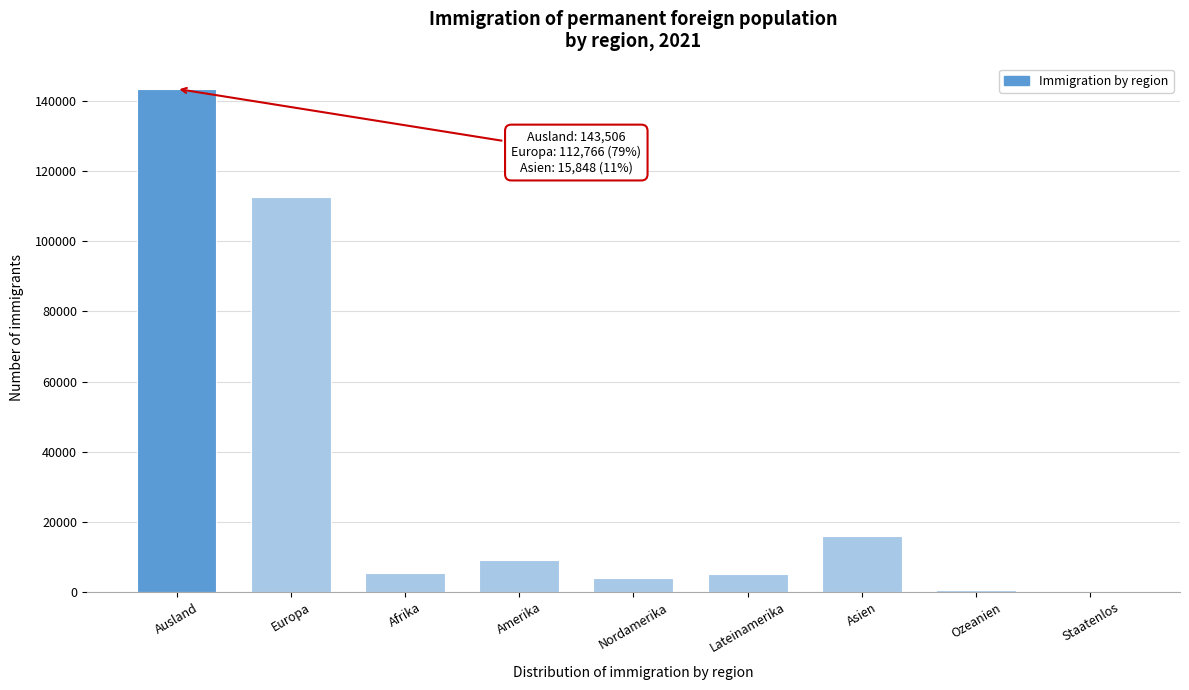

At which category does the chart reach its peak across all series?

Ausland